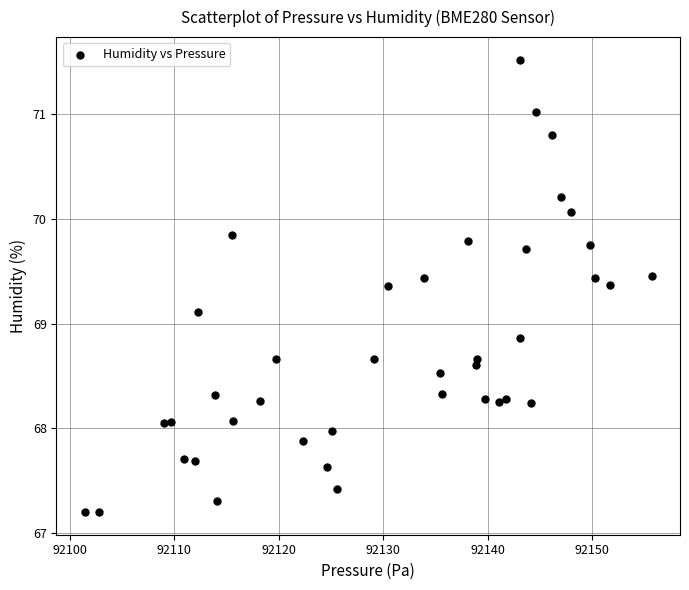

What is the range of X values (max minus min)?

54.2